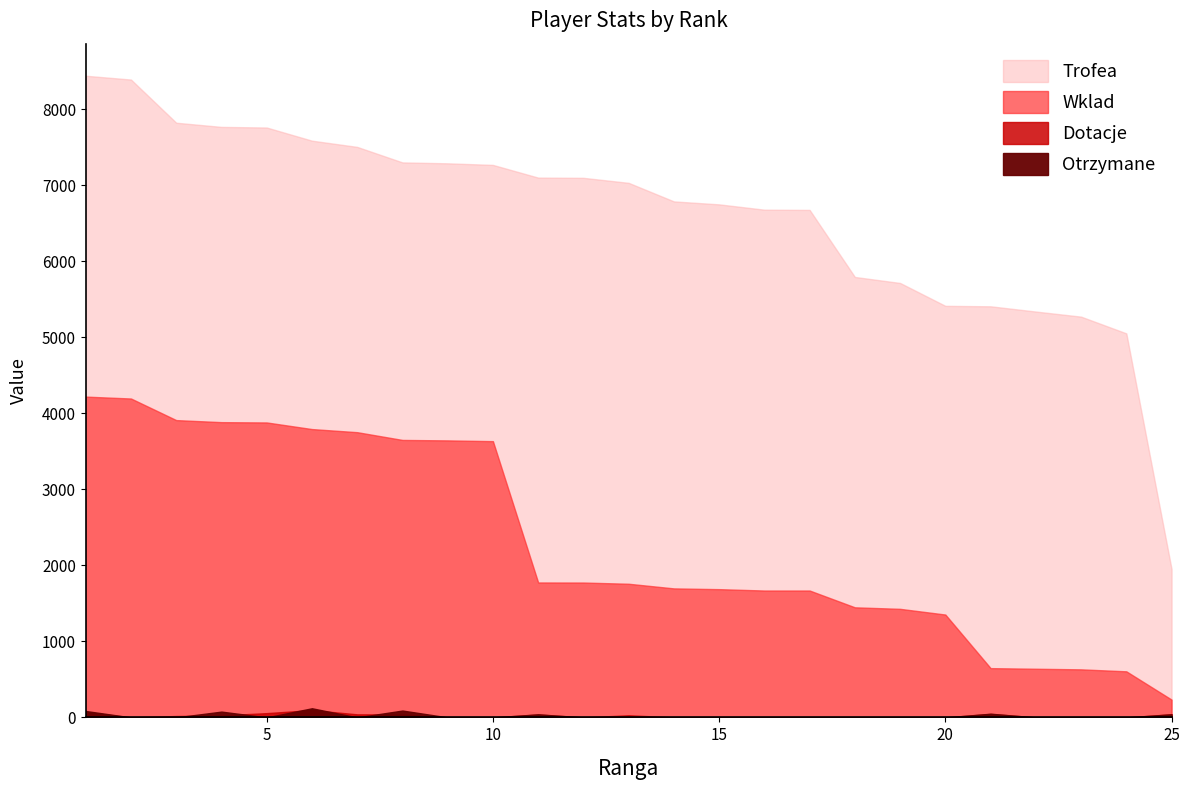

Reading left to right, what are all the values shown in this chart?

Trofea: 1=8441	2=8391	3=7823	4=7768	5=7760	6=7587	7=7505	8=7301	9=7289	10=7268	11=7101	12=7098	13=7032	14=6788	15=6749	16=6679	17=6676	18=5794	19=5715	20=5414	21=5408	22=5339	23=5272	24=5052	25=1952
Wklad: 1=4220	2=4195	3=3911	4=3884	5=3880	6=3793	7=3752	8=3650	9=3644	10=3634	11=1775	12=1774	13=1758	14=1697	15=1687	16=1669	17=1669	18=1448	19=1428	20=1353	21=648	22=640	23=632	24=606	25=234
Dotacje: 1=70	2=0	3=18	4=26	5=56	6=96	7=40	8=38	9=0	10=0	11=38	12=0	13=28	14=0	15=0	16=0	17=0	18=0	19=0	20=0	21=46	22=0	23=0	24=0	25=42
Otrzymane: 1=84	2=0	3=0	4=76	5=0	6=120	7=0	8=90	9=0	10=0	11=40	12=0	13=0	14=0	15=0	16=0	17=0	18=0	19=0	20=0	21=48	22=0	23=0	24=0	25=40